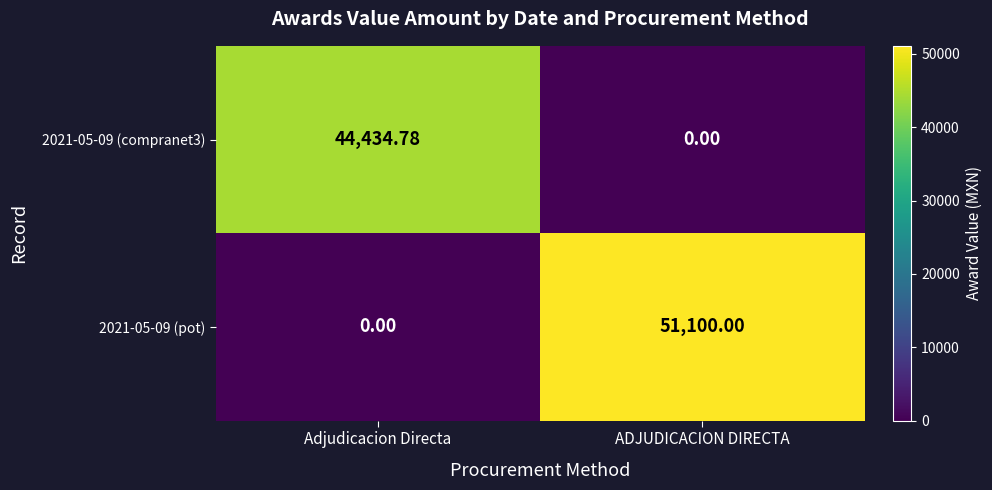

Where is 2021-05-09 (compranet3) nearest to the value 22217?

ADJUDICACION DIRECTA